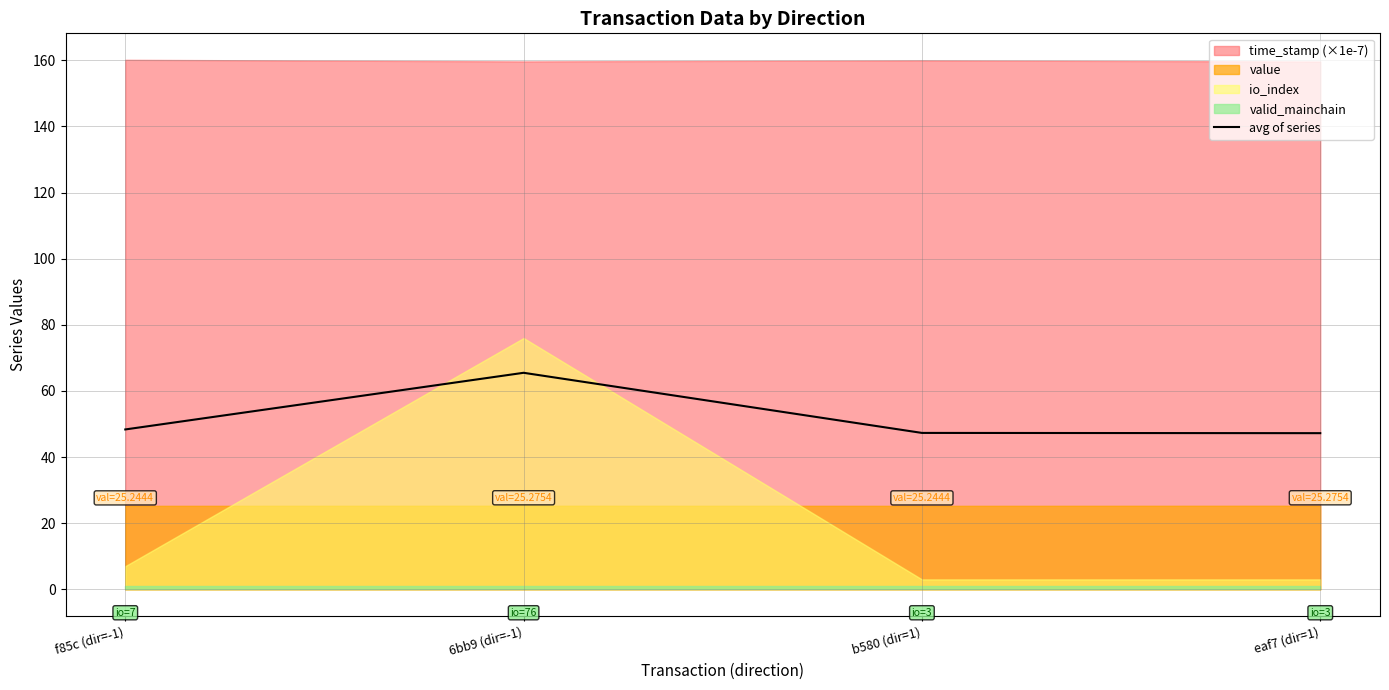

What is the approximate value at b580 (dir=1)?

47.3